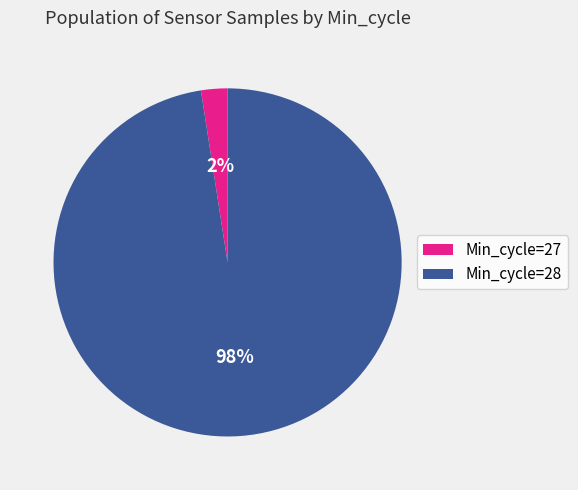

To the nearest percent, what is the average slice percentage?

50%